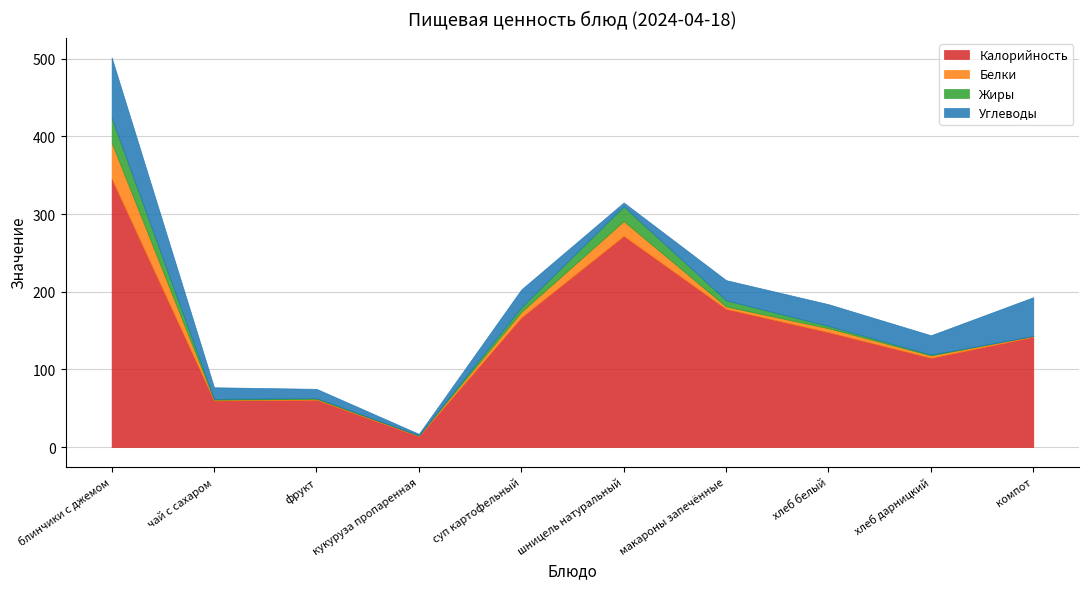

How many positive values does the Жиры series have?

8